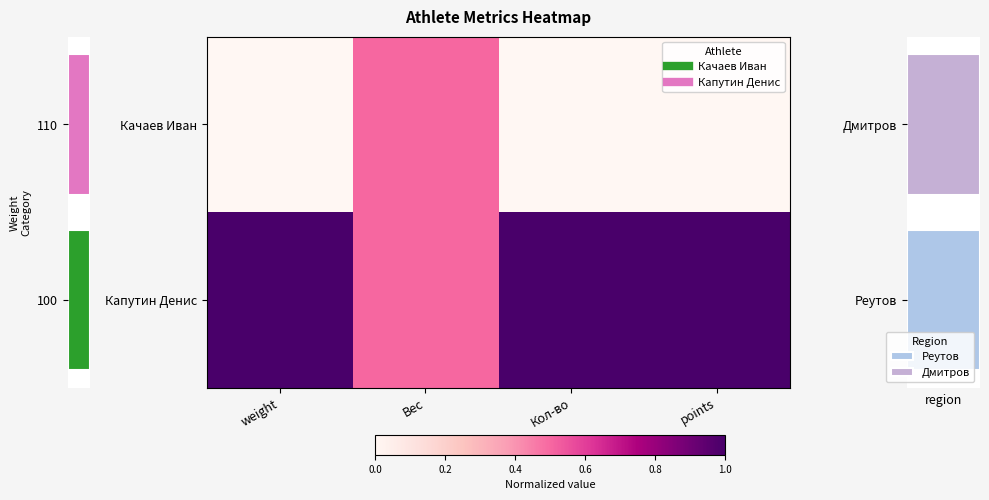

Rank the series by their maximum value, from lowest to highest.

Качаев Иван, Капутин Денис